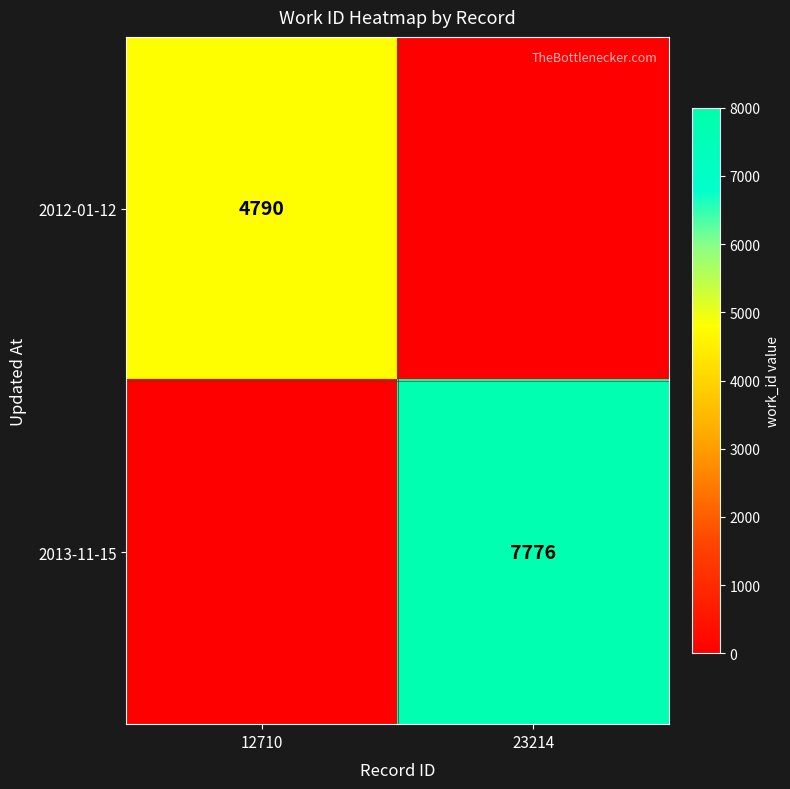

The value of 2012-01-12 at 12710 is 4790. True or false?

True